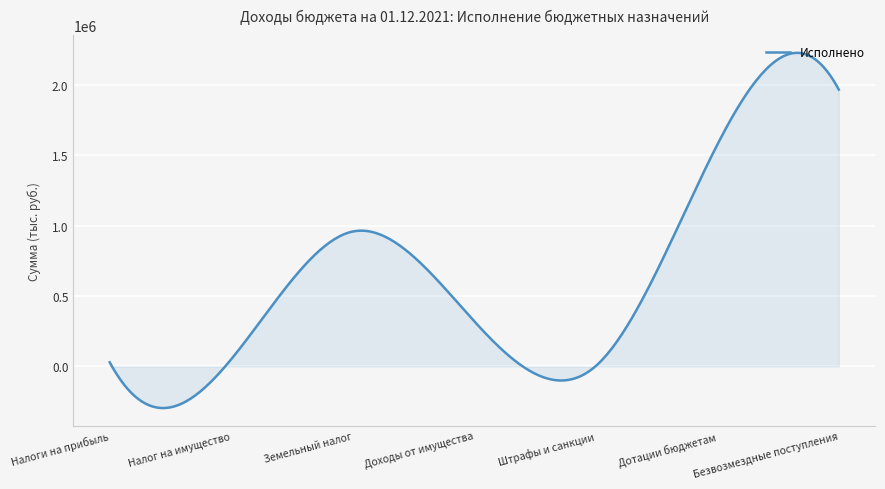

What is the greatest value displayed?

2225394.5